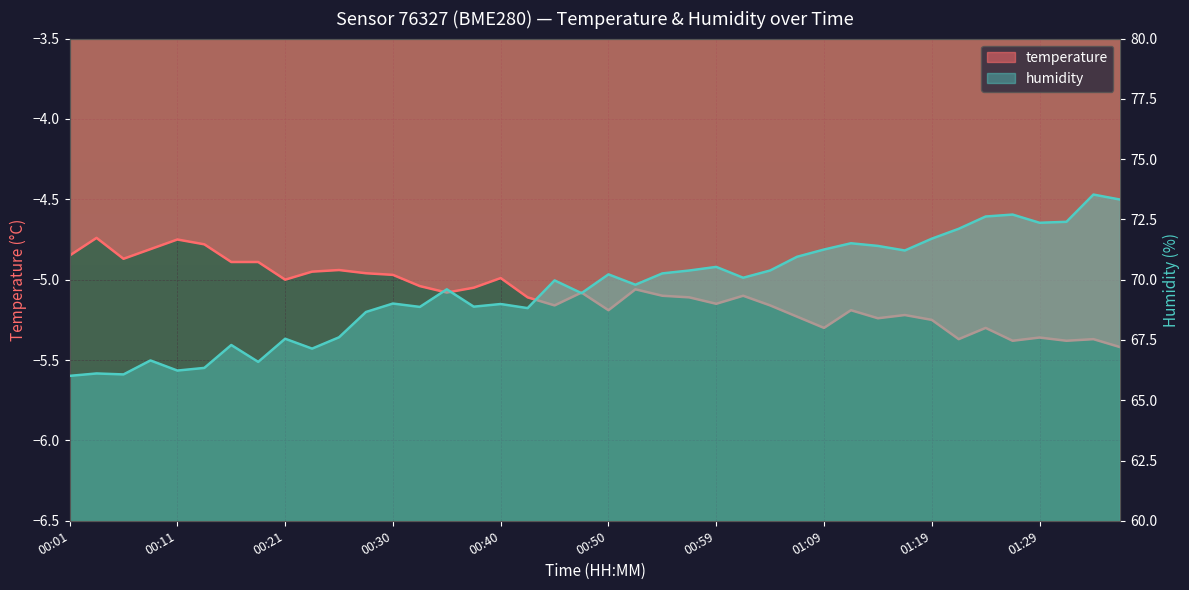

What are all the series names shown in the legend?

temperature, humidity